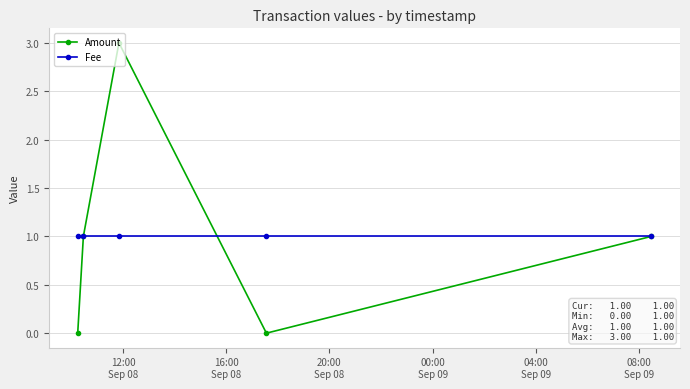

What is the maximum value shown in the chart?

3